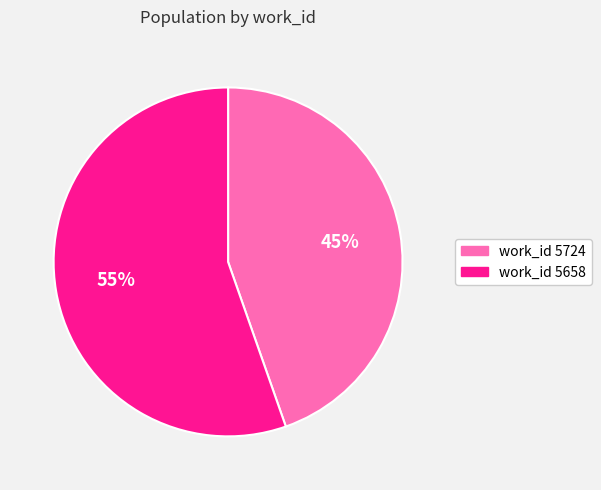

What is the ratio of the value at work_id 5658 to the value at work_id 5724?

1.2